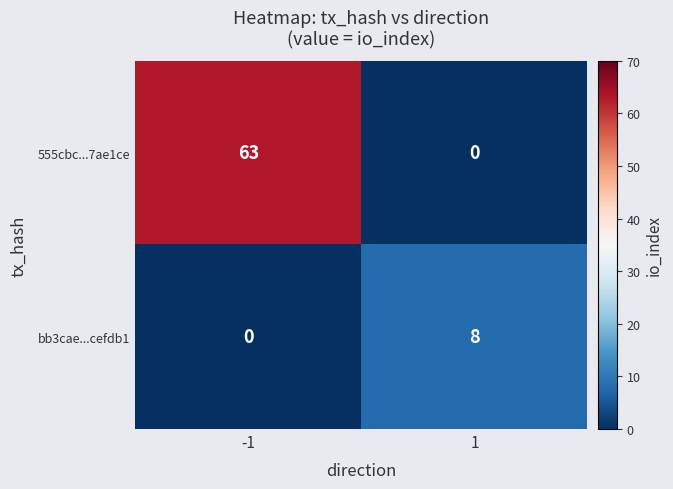

How many values in bb3cae...cefdb1 are above zero?

1